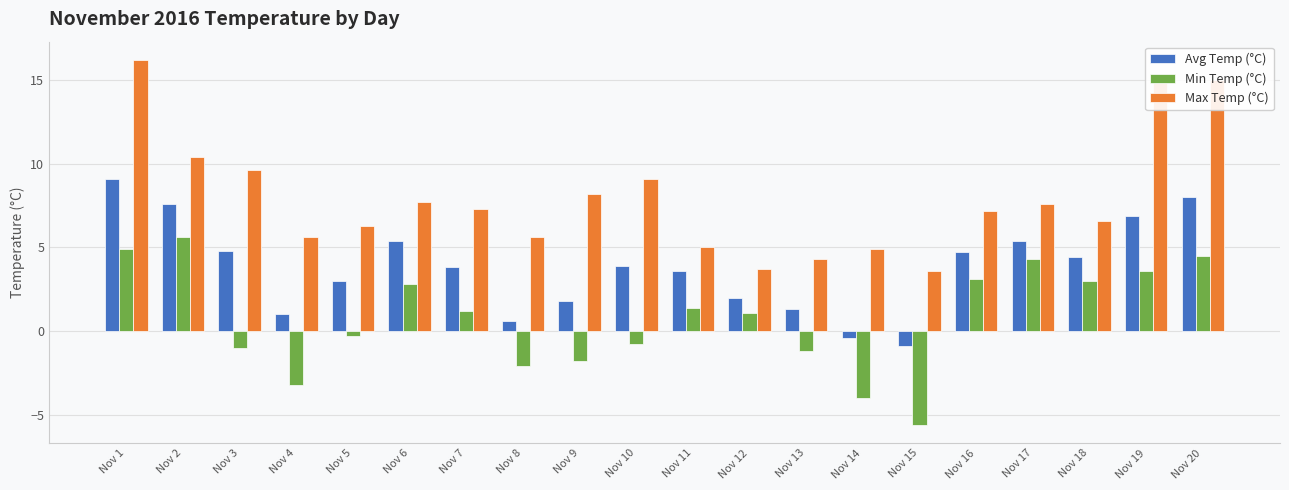

What is the difference between the highest and lowest values at Nov 19?

11.5